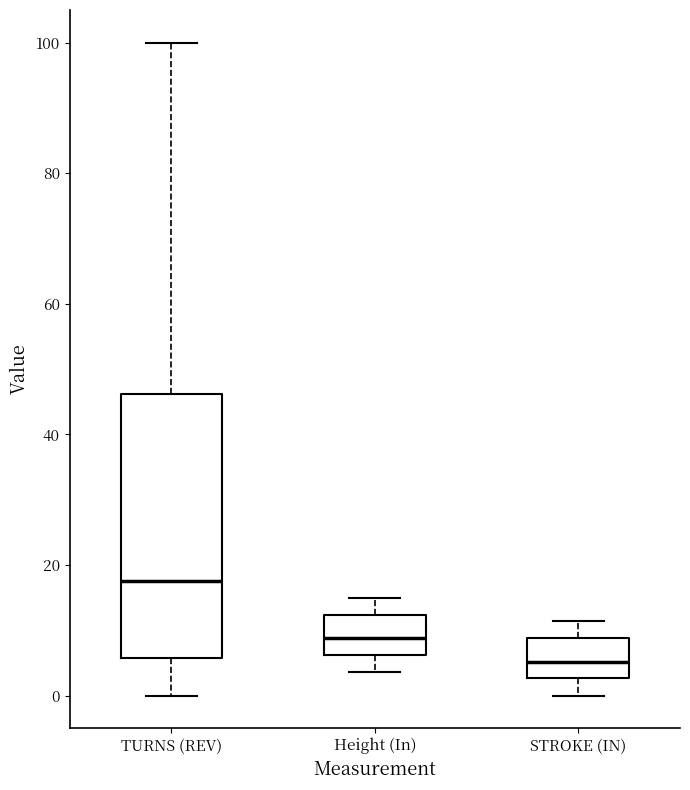

Reading left to right, read every box against the y-axis: the position of its median line, the range the box covers, and the ends of its whiskers. The values are not printed on the chart, so give them approximately, as read against the axis.

TURNS (REV): median 18, box 6 to 46, whiskers 0 to 100
Height (In): median 8, box 6 to 12, whiskers 4 to 16
STROKE (IN): median 6, box 2 to 8, whiskers 0 to 12